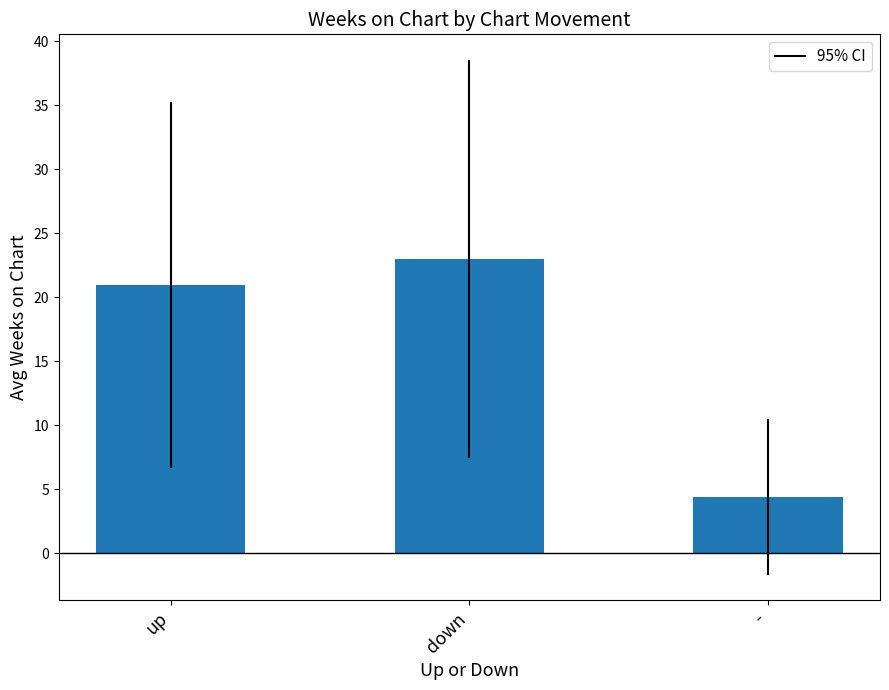

The value at down is 34.7. True or false?

False